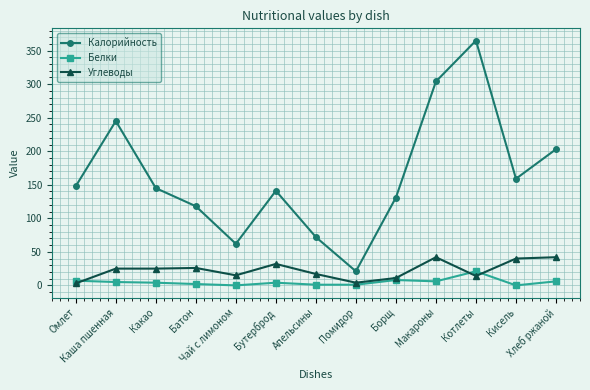

Does the chart display data point markers on the line(s)?

Yes